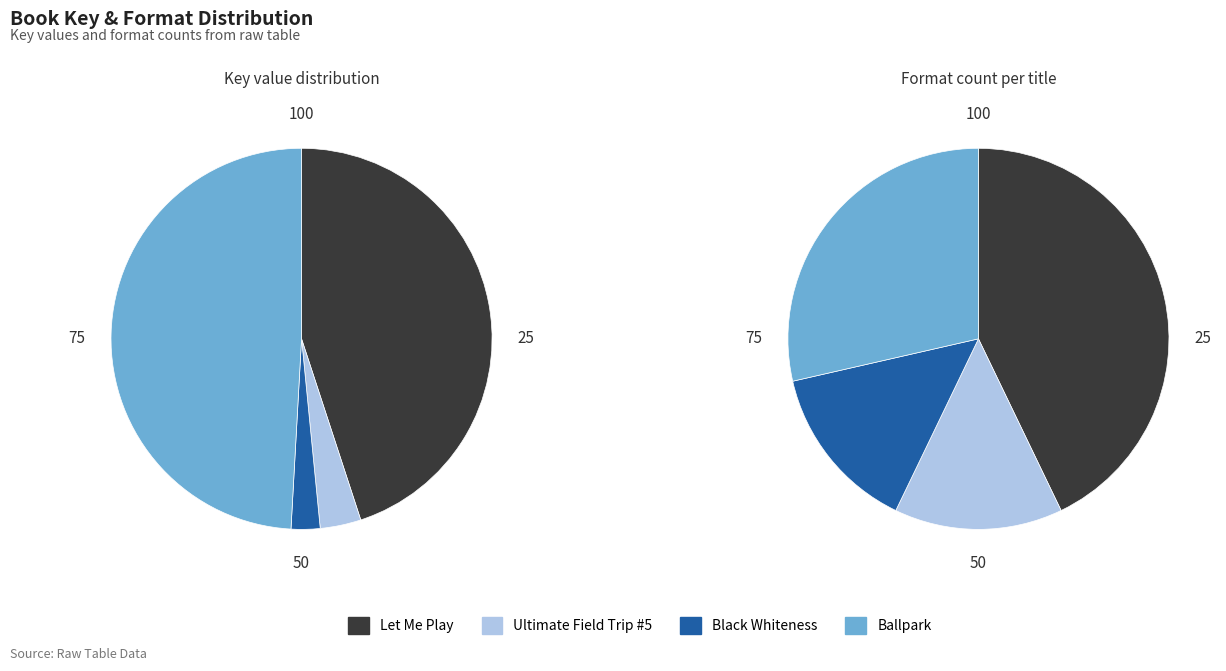

Is there any slice that represents more than half of the pie?

No